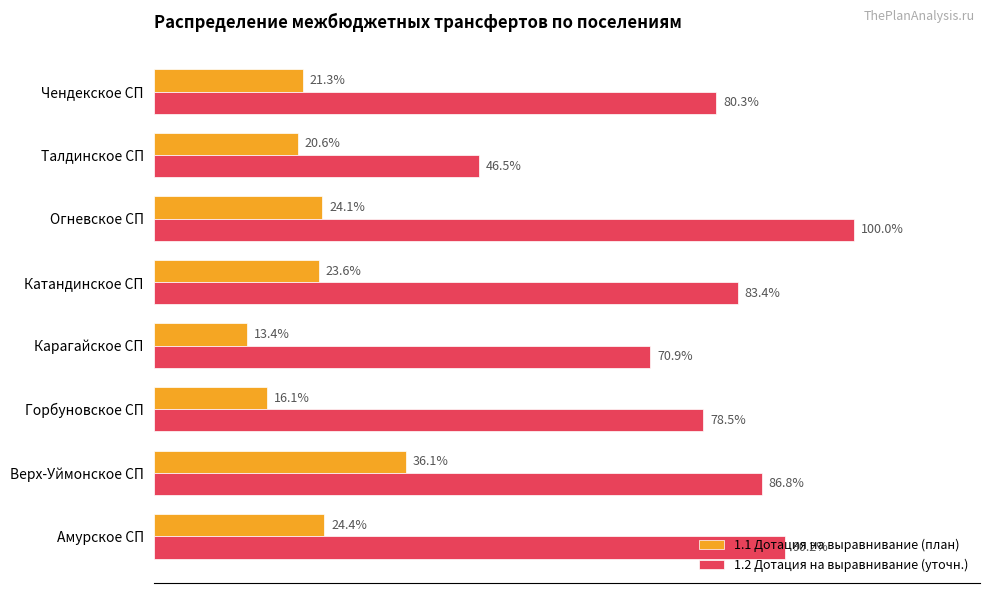

What are all the series names shown in the legend?

1.1 Дотация на выравнивание (план), 1.2 Дотация на выравнивание (уточн.)